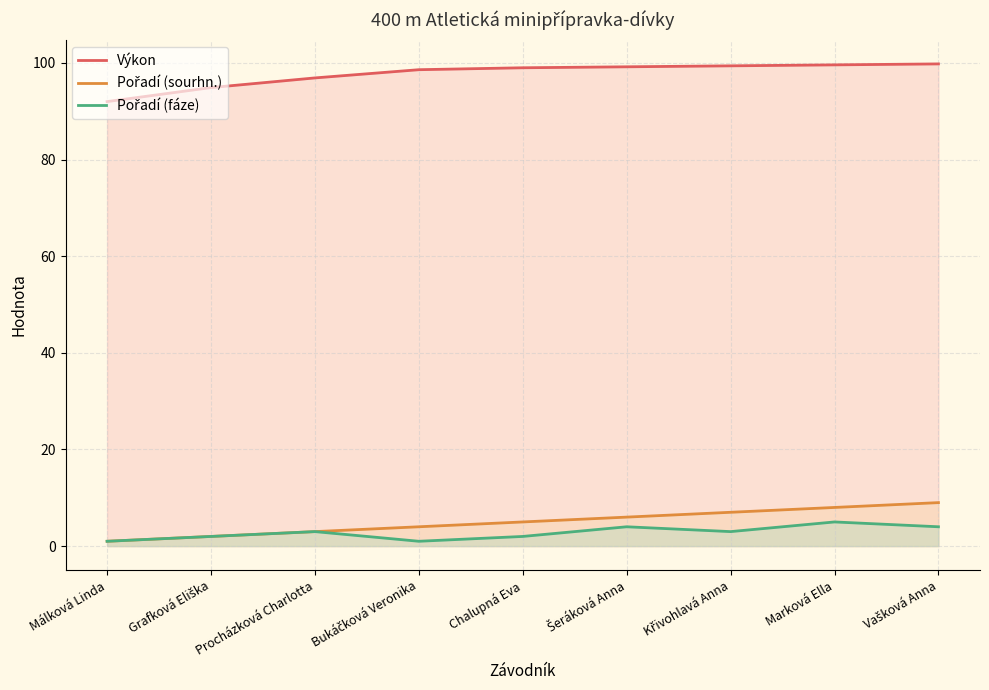

What is the spread (max minus min) of values at Málková Linda?

91.0